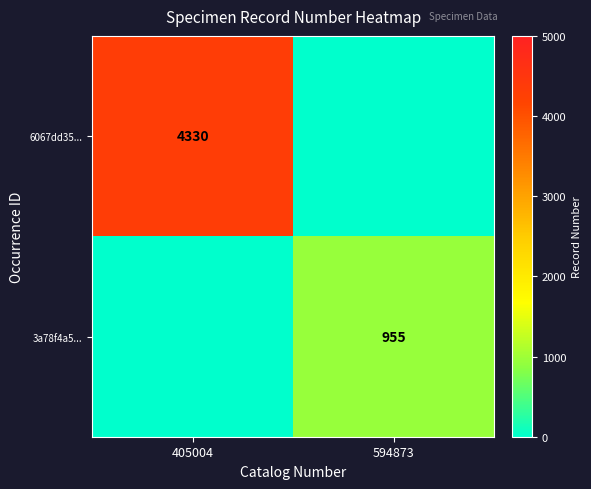

At how many categories does at least one series exceed 2607?

1